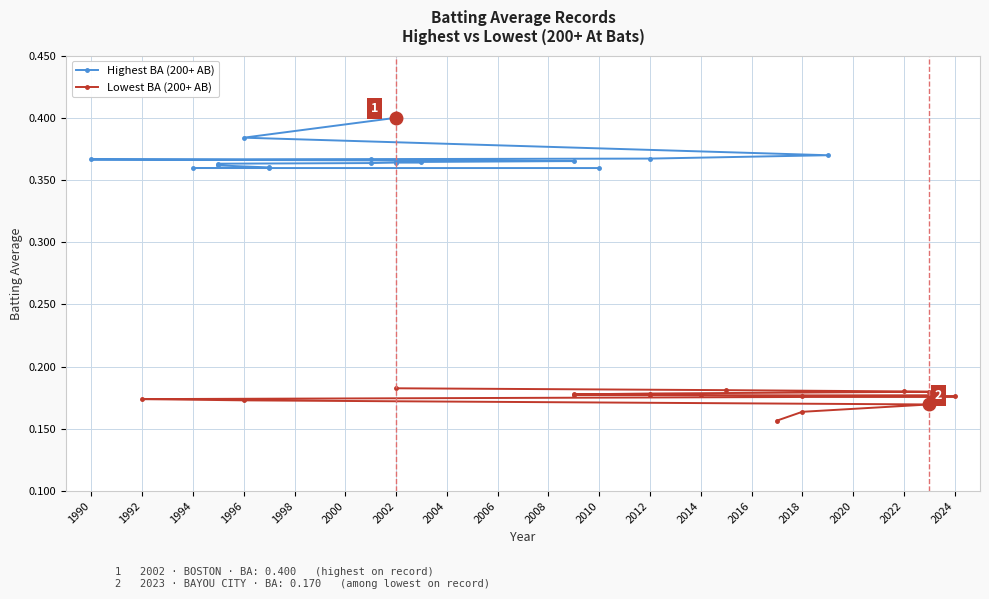

What is the value of the Highest BA (200+ AB) point at the 14th from the left?

0.4